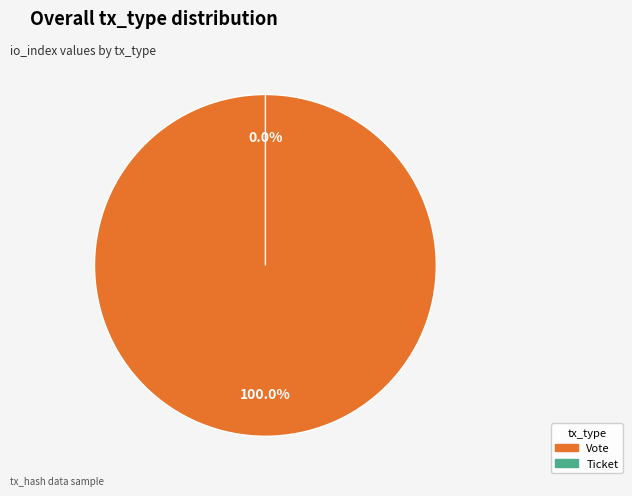

How many slices are in this pie chart?

2